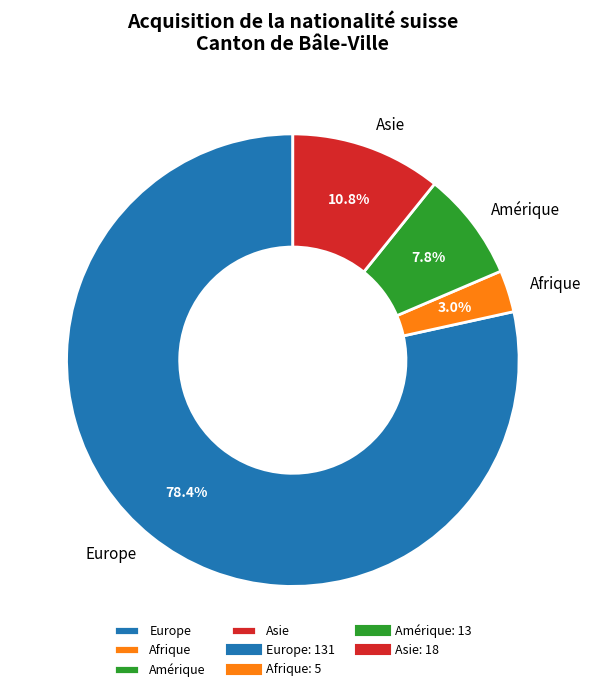

How many slices are in this pie chart?

4